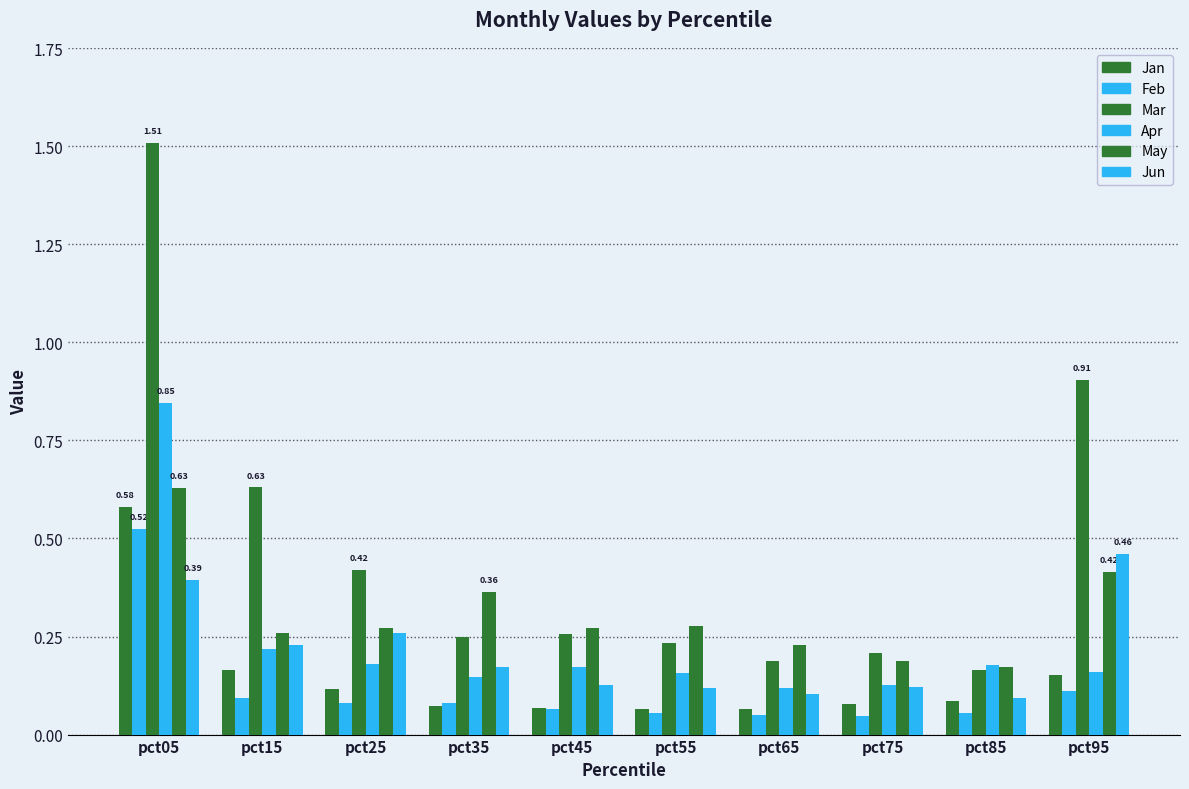

How many bars are there in each group?

6